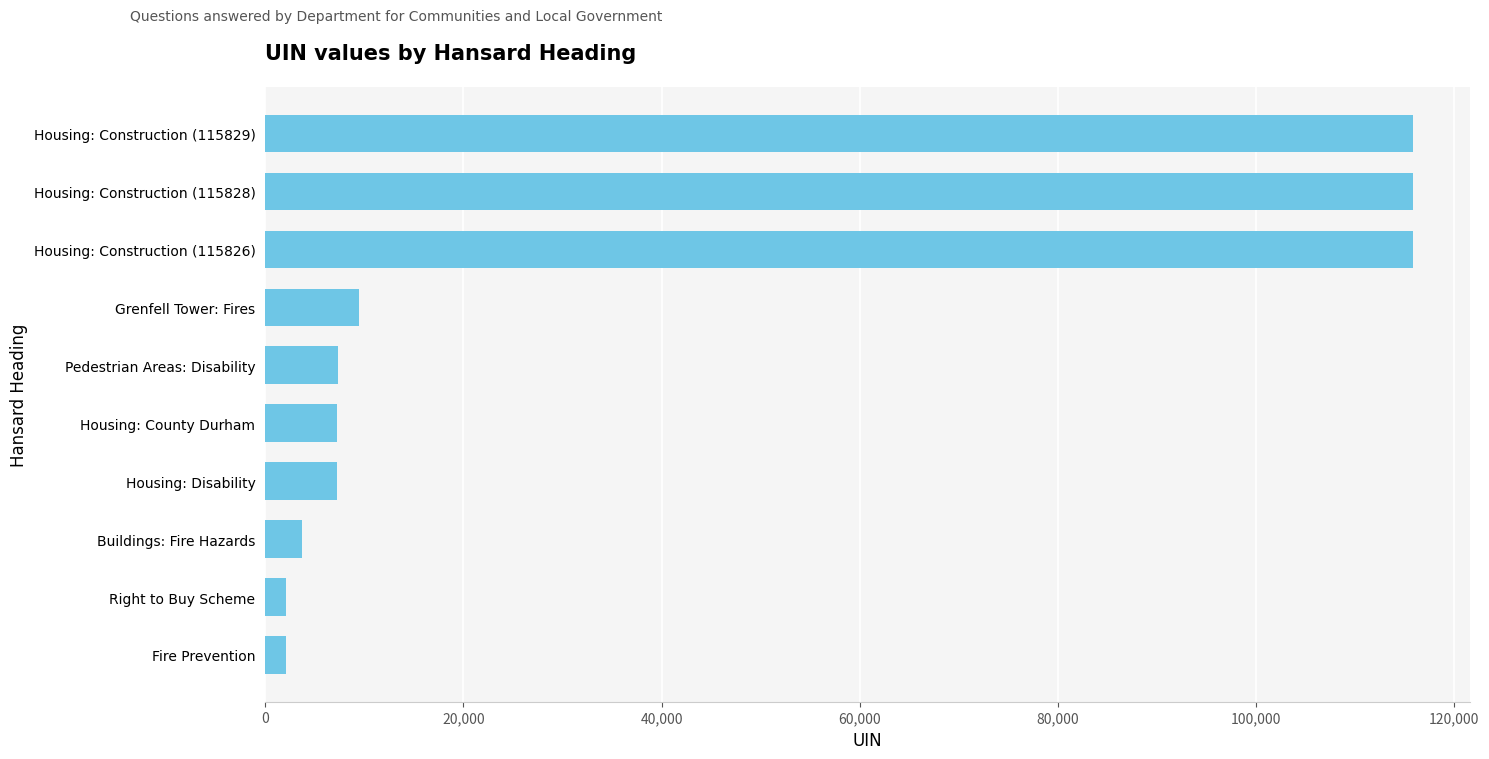

The value at Buildings: Fire Hazards is 3678. True or false?

True